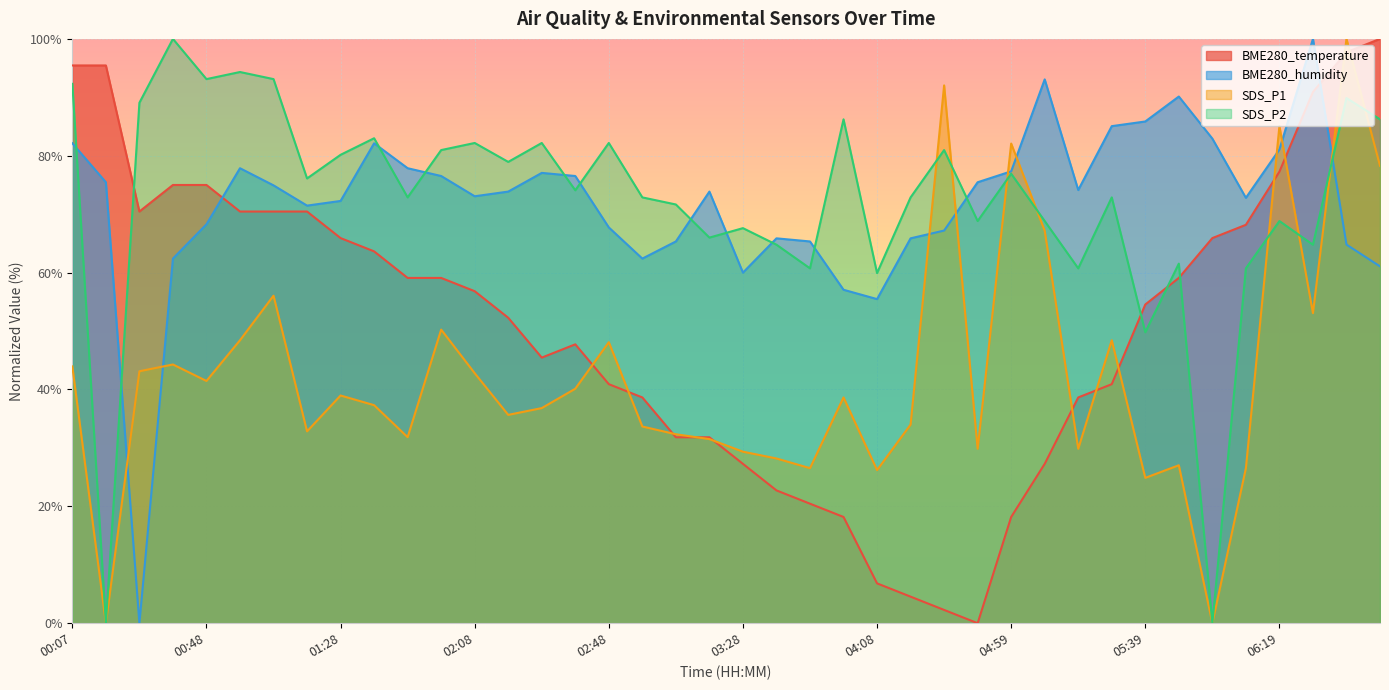

Which has a higher value, 04:28 or 03:18?

03:18